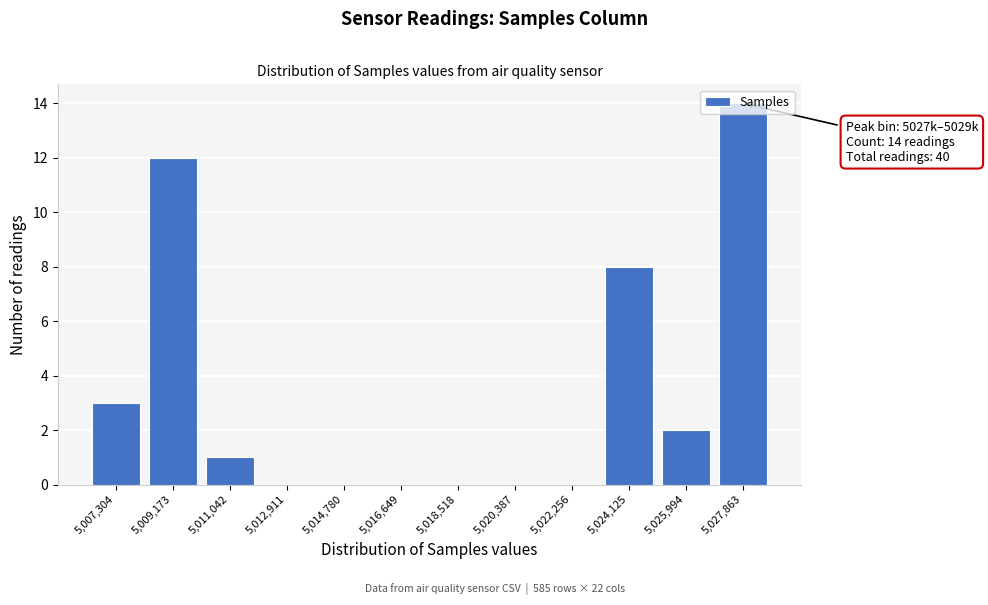

At which category does the chart reach its peak across all series?

5,027,863